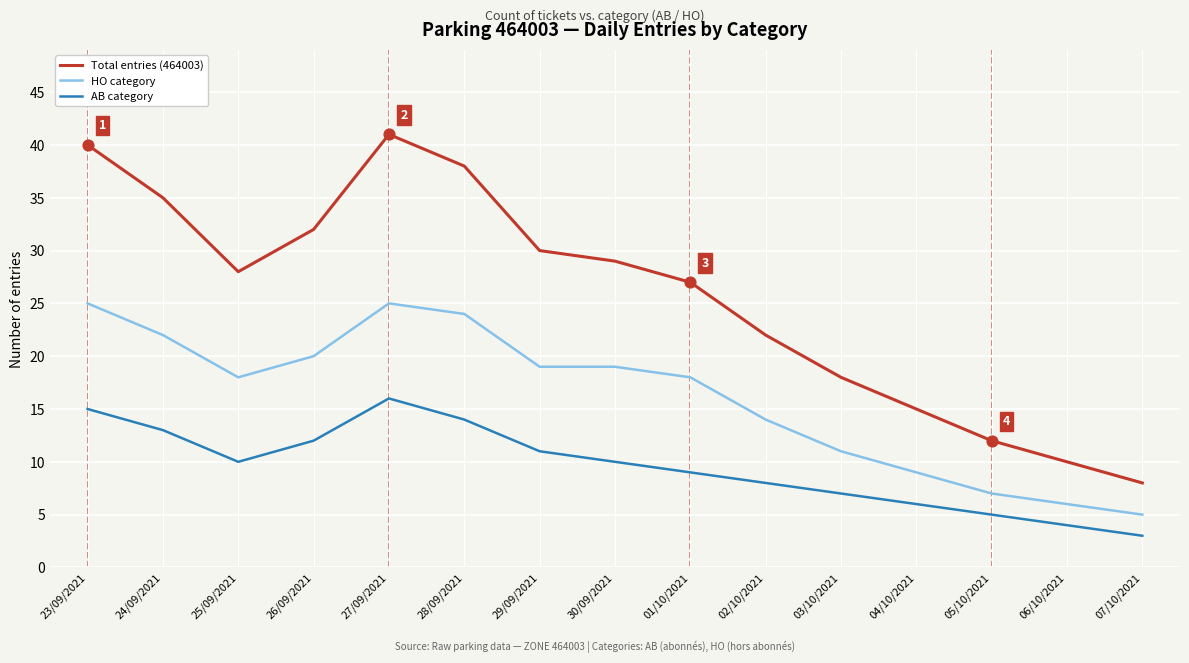

What are all the series names shown in the legend?

Total entries (464003), HO category, AB category